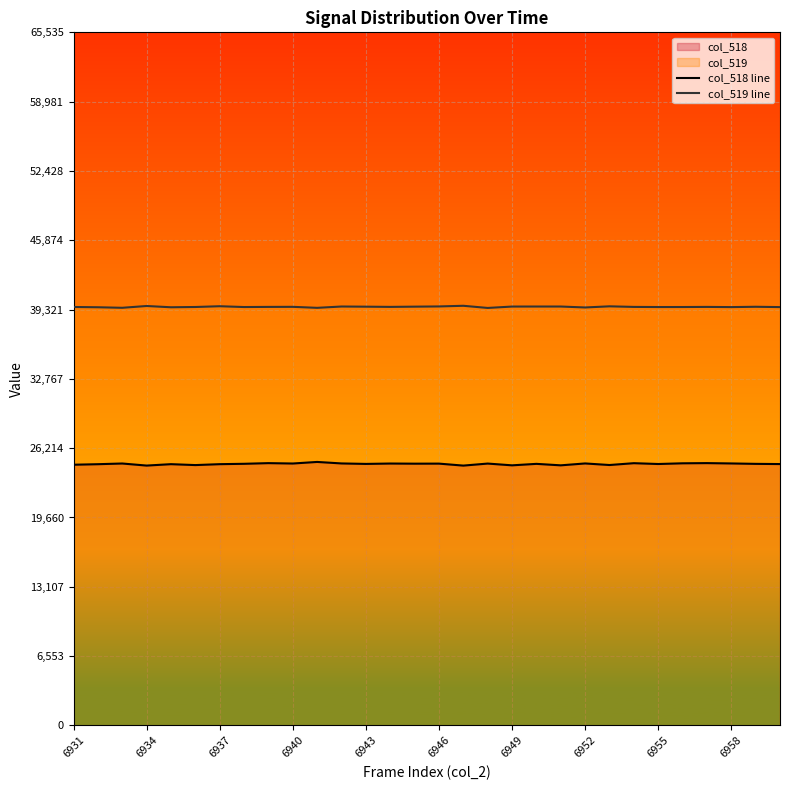

List the series in order of their overall mean, lowest first.

col_518 line, col_519 line